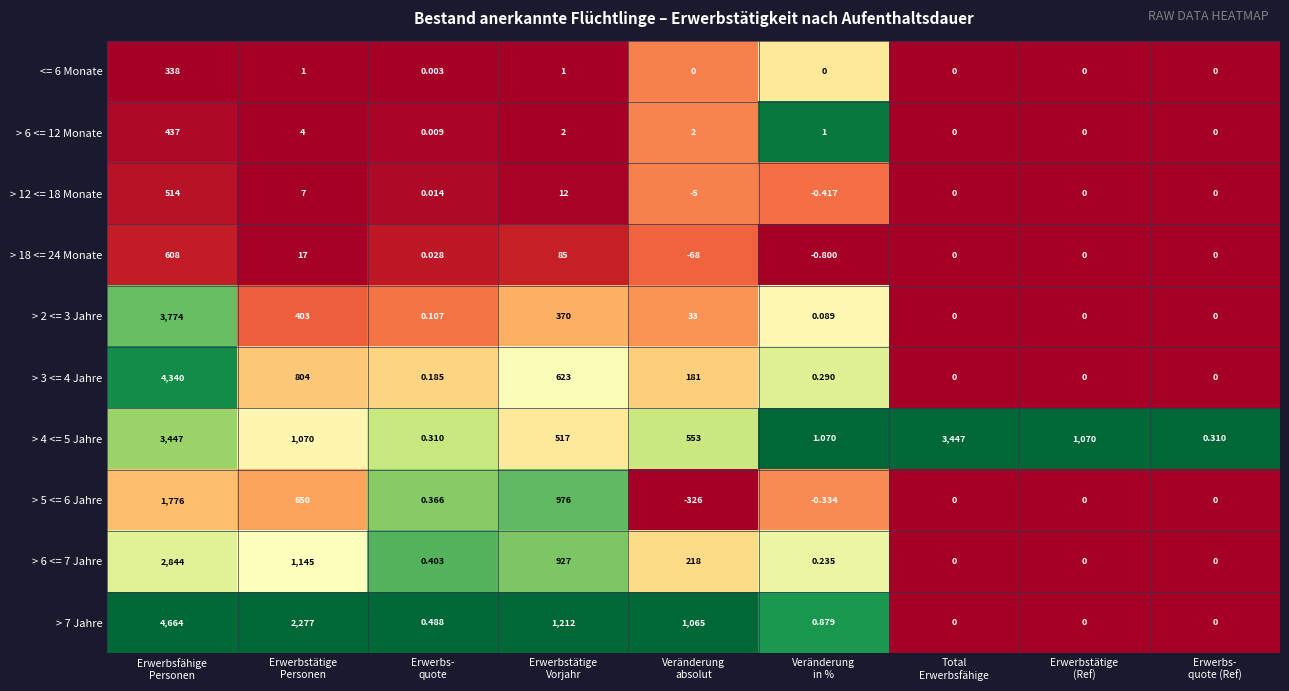

What is the total value across all series at Erwerbsfähige
Personen?

22742.0